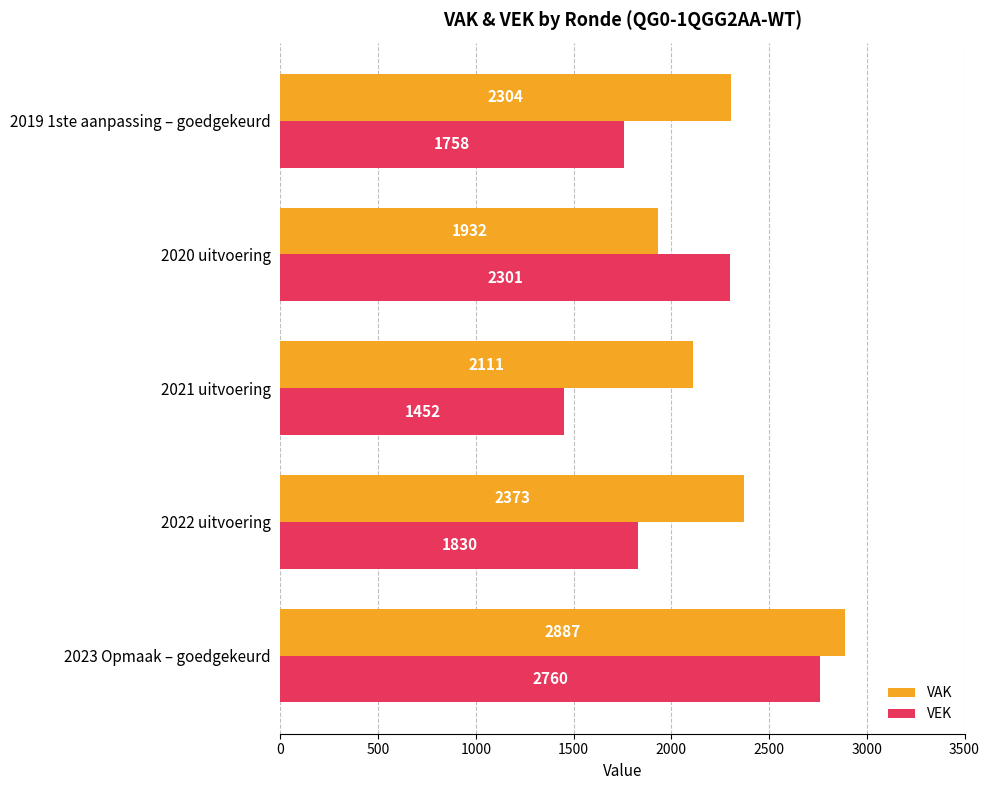

What is the difference between the VEK values at 2019 1ste aanpassing – goedgekeurd and 2021 uitvoering?

306